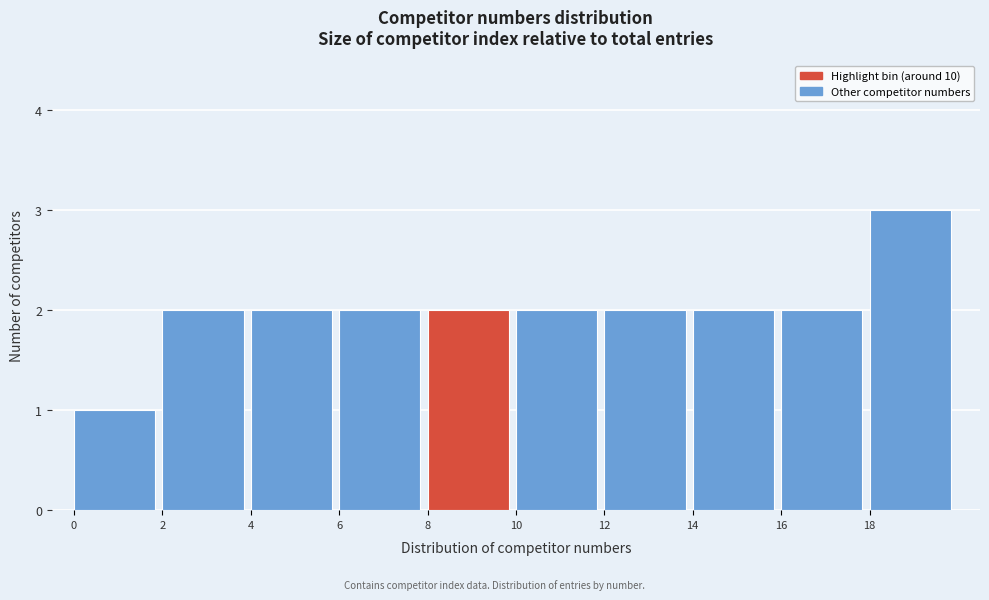

Reading left to right, transcribe this chart: for each bar, give the range it covers on the x-axis and its height. The values are not printed on the chart, so give them approximately, as read against the axis.

0 to 2: 1
2 to 4: 2
4 to 6: 2
6 to 8: 2
8 to 10: 2
10 to 12: 2
12 to 14: 2
14 to 16: 2
16 to 18: 2
18 to 20: 3